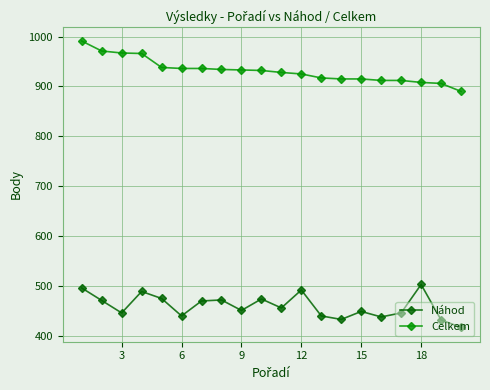

Rank the series by their average value, from highest to lowest.

Celkem, Náhod